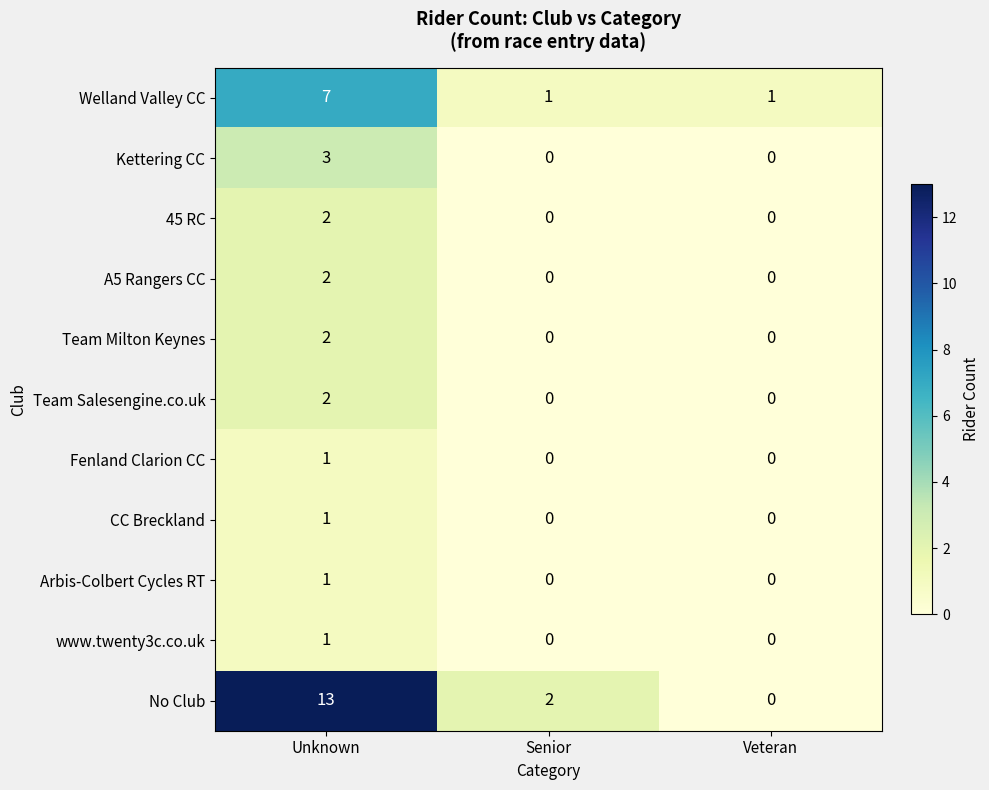

How many CC Breckland values are between 0 and 1?

3